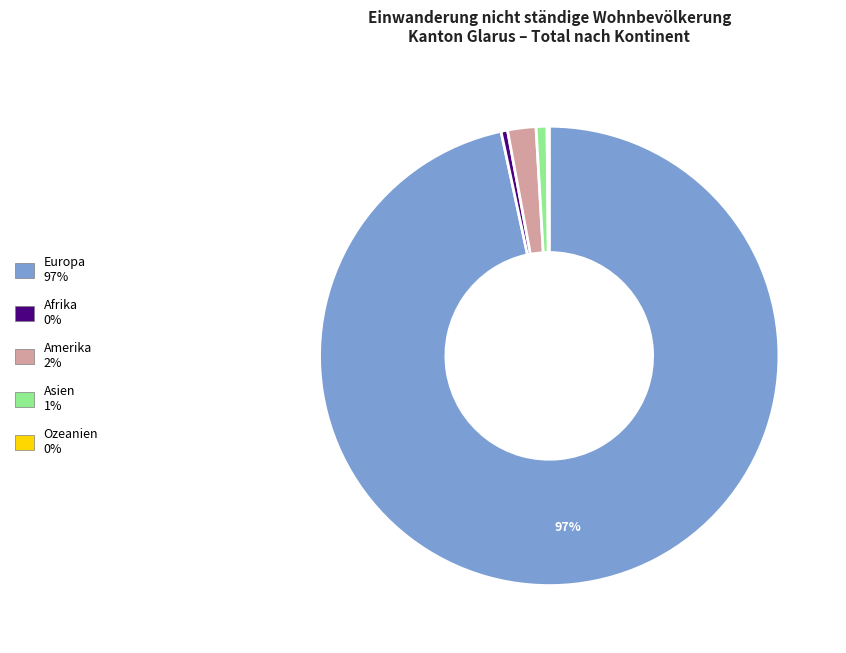

Does Europa represent more than half of the total?

Yes